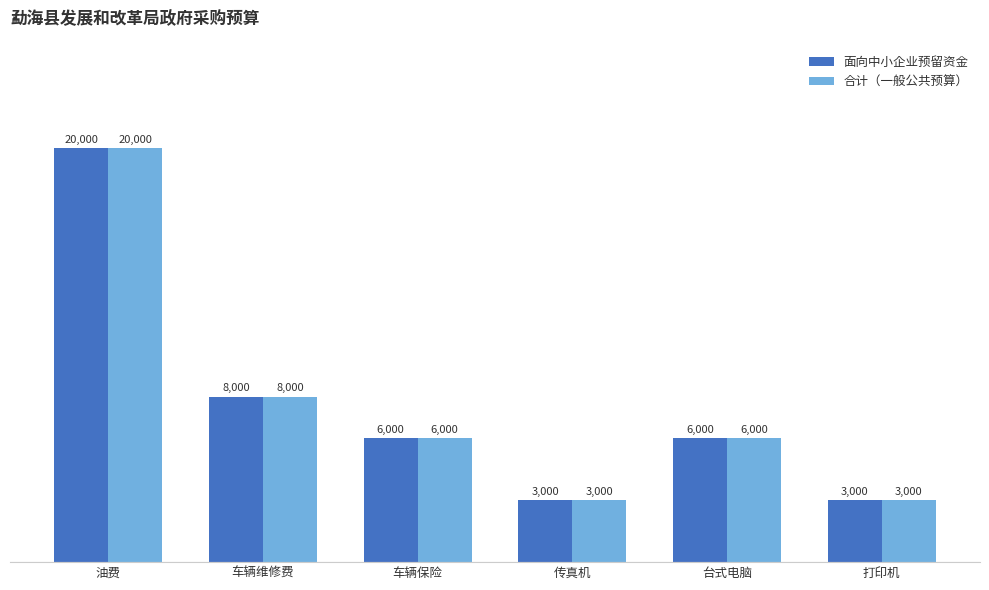

Does the chart contain stacked bars?

No